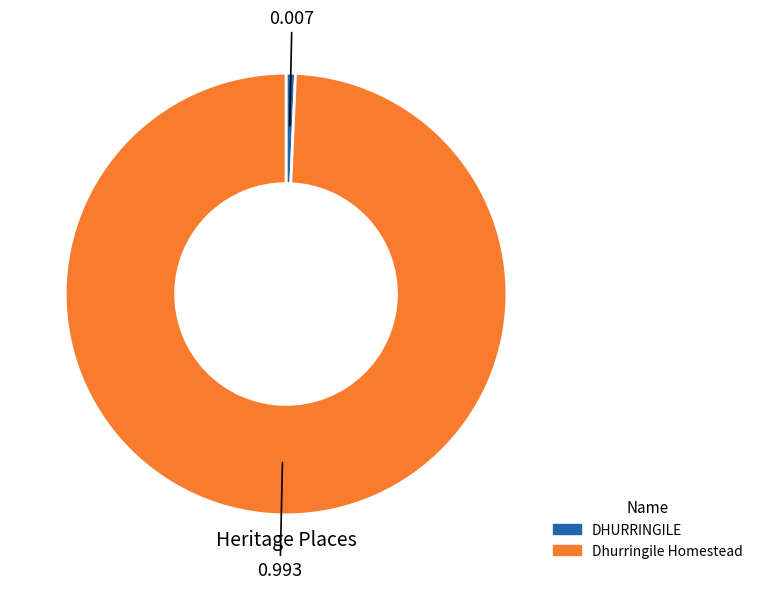

Which category has the biggest portion of the pie?

Dhurringile Homestead